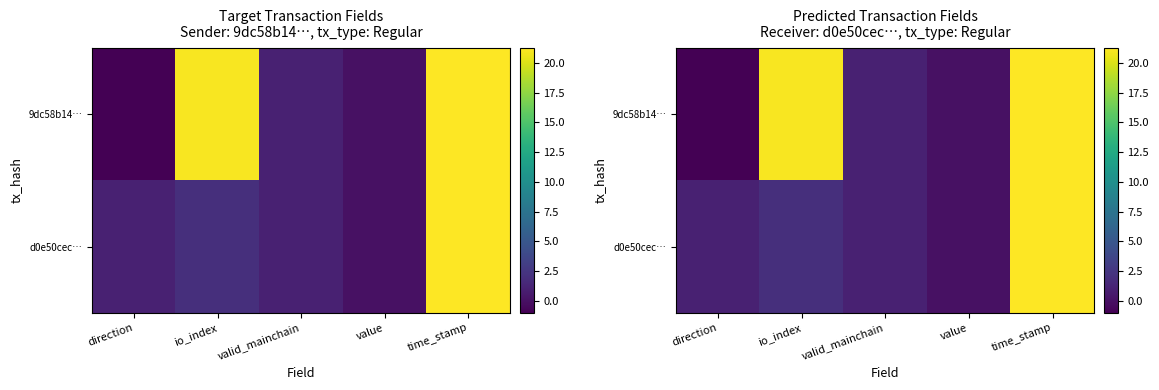

What is the difference between the maximum and minimum values in the d0e50cec… series?

21.2